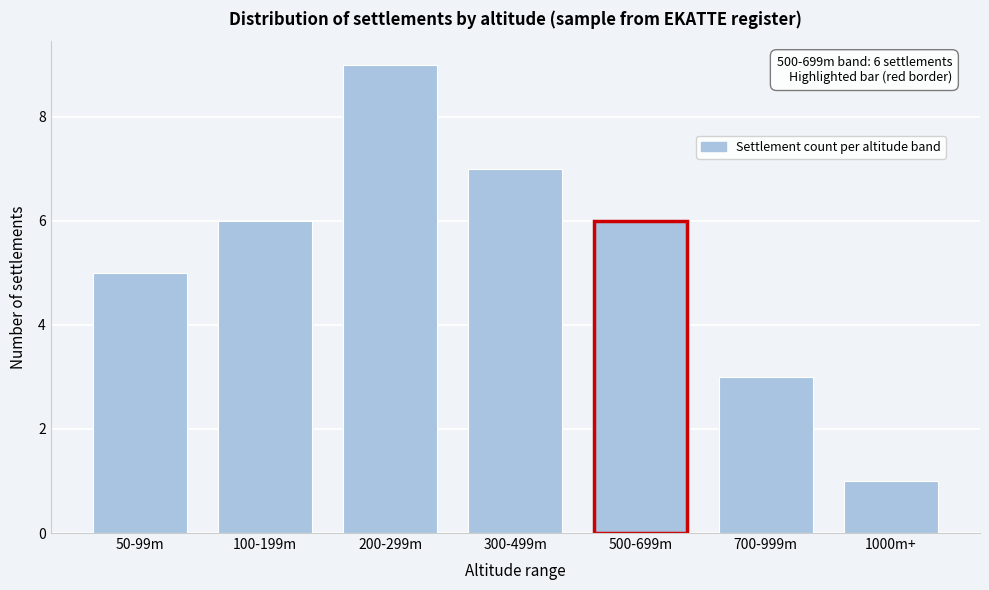

Reading left to right, what are all the values shown in this chart?

5	6	9	7	6	3	1